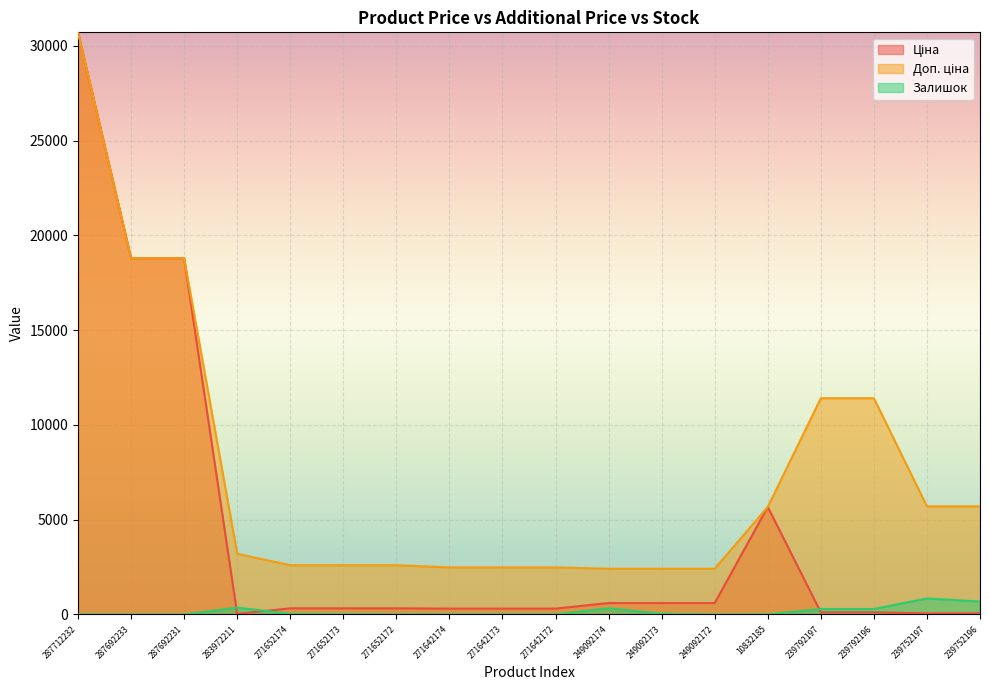

At which category does Ціна reach its first local peak?

10832185